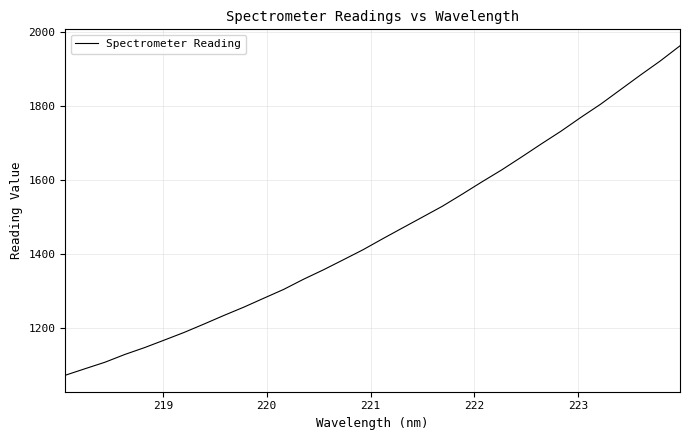

What is the smallest value displayed?

1073.8